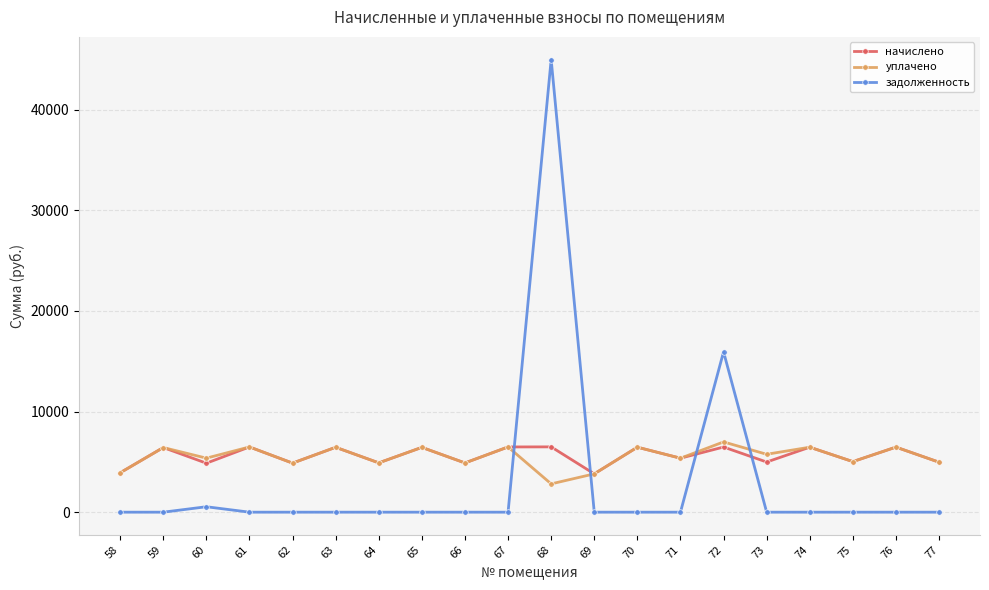

Count the number of categories in the chart.

20